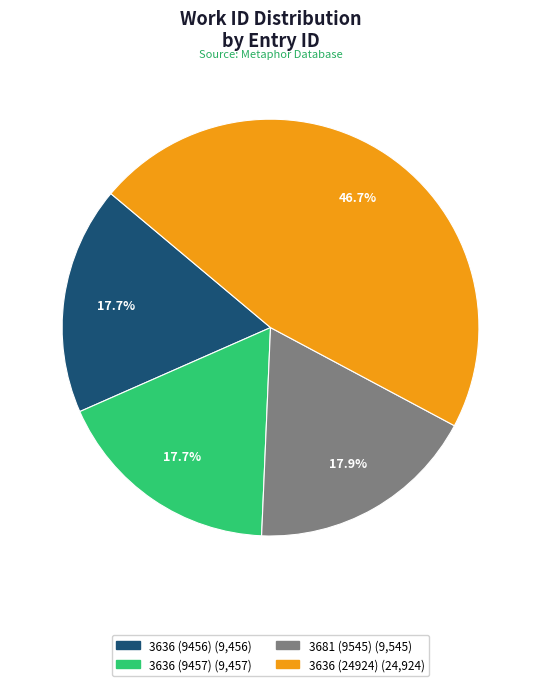

To the nearest percent, what portion does 3636 (24924) represent?

47%